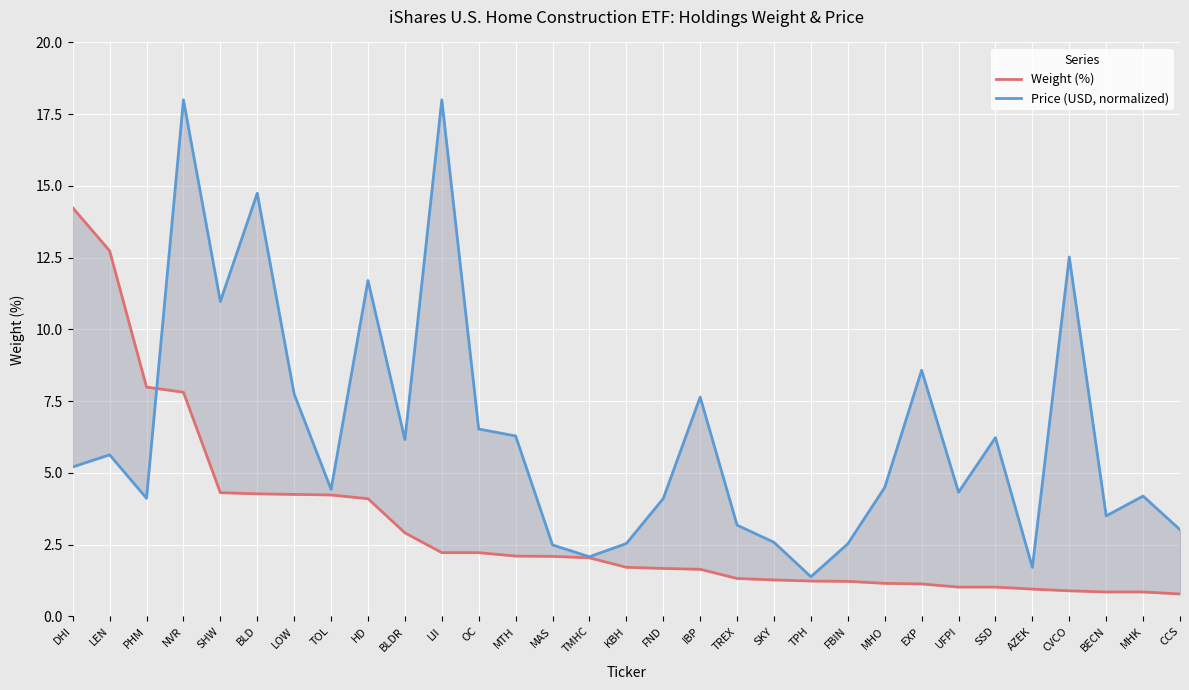

Rank the series by their maximum value, from lowest to highest.

Weight (%), Price (USD, normalized)